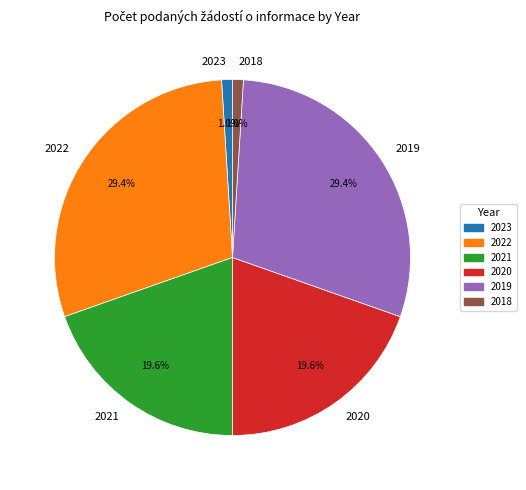

How many slices are in this pie chart?

6